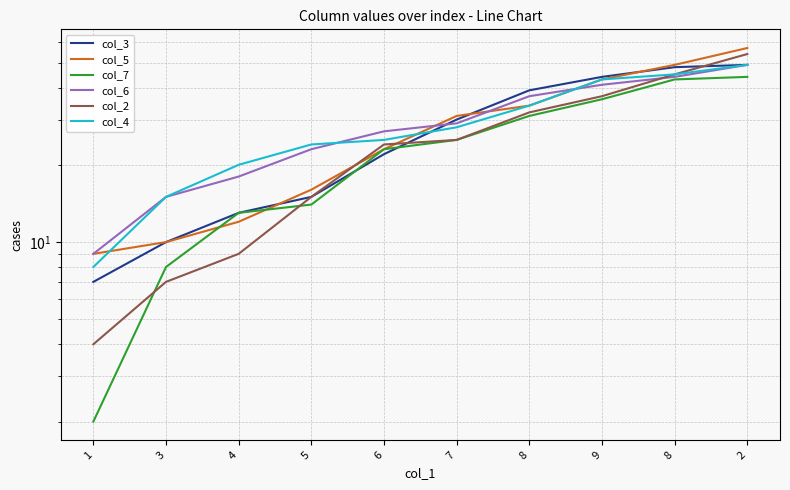

What is the difference between the maximum and minimum values in the col_4 series?

41